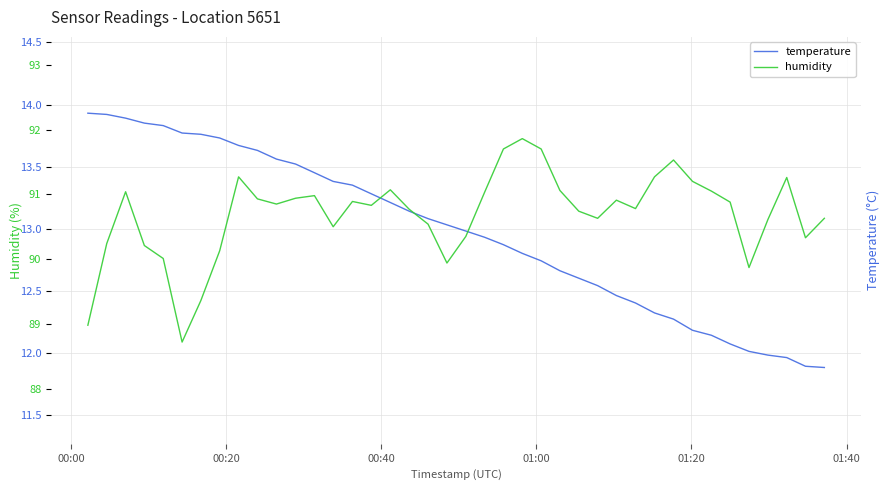

Rank the series by their average value, from highest to lowest.

humidity, temperature